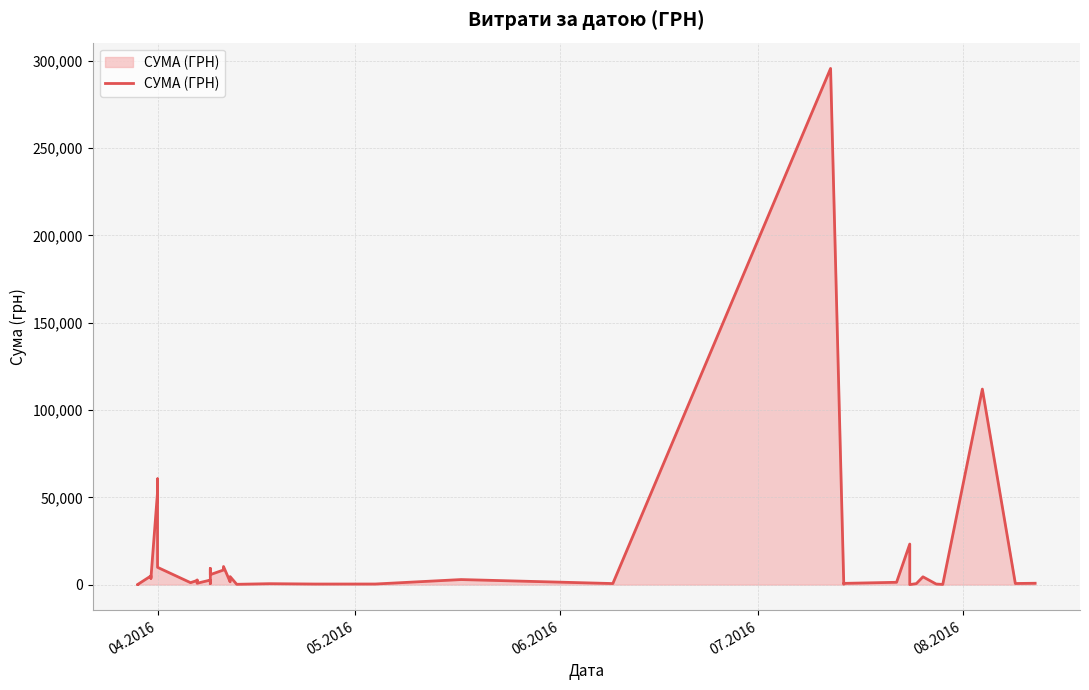

What is the value of the 18th point from the left?

8360.4